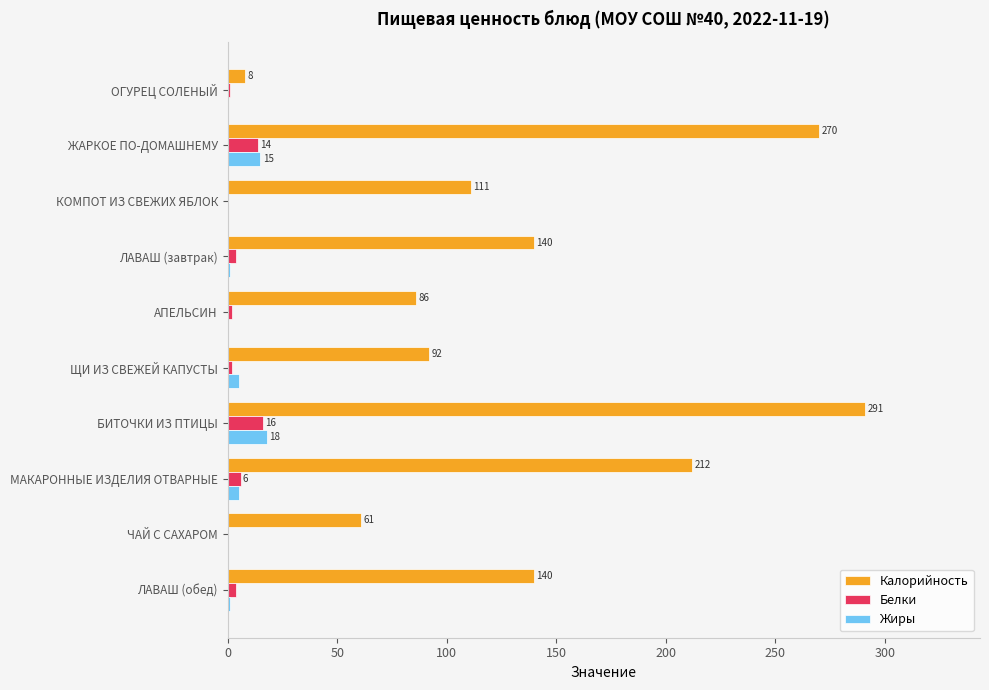

Which series has the largest total across all categories?

Калорийность